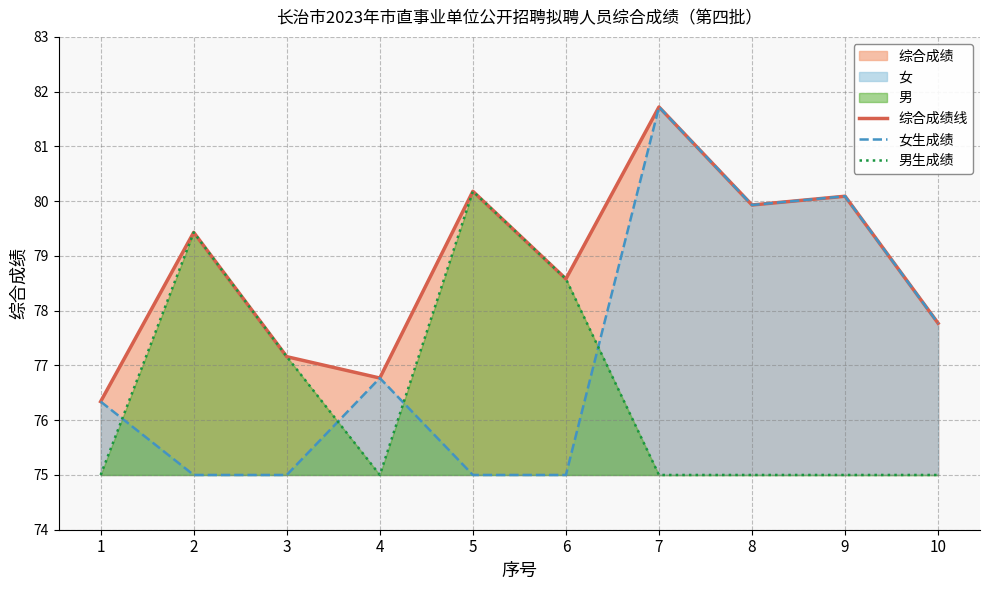

In 女生成绩, how many points are lower than both neighbors (excluding endpoints)?

1